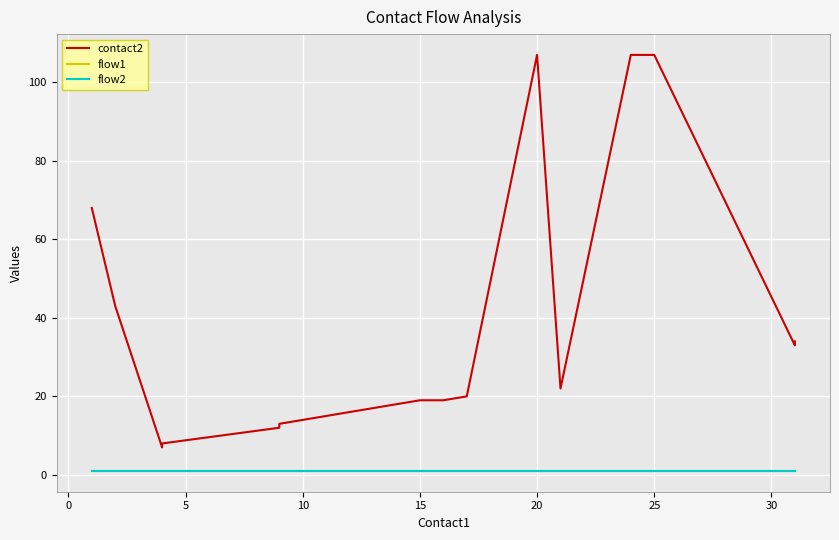

How many lines are shown in the chart?

3